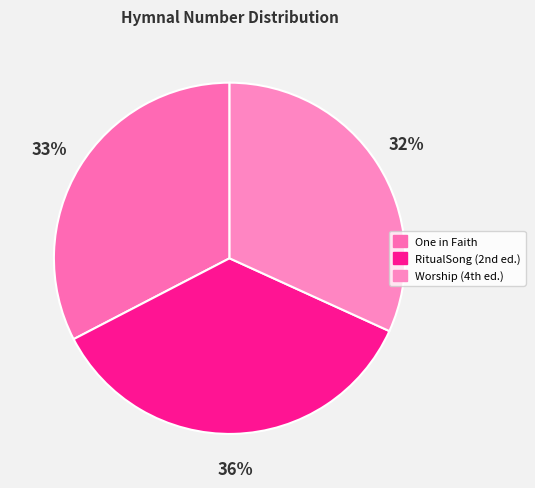

Count the number of slices in the pie.

3